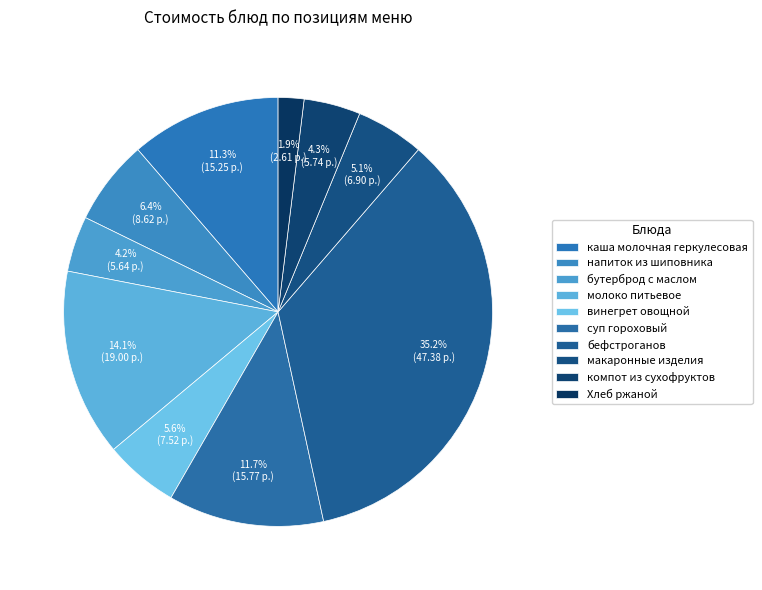

To the nearest percent, what percentage of the pie is бутерброд с маслом?

4%